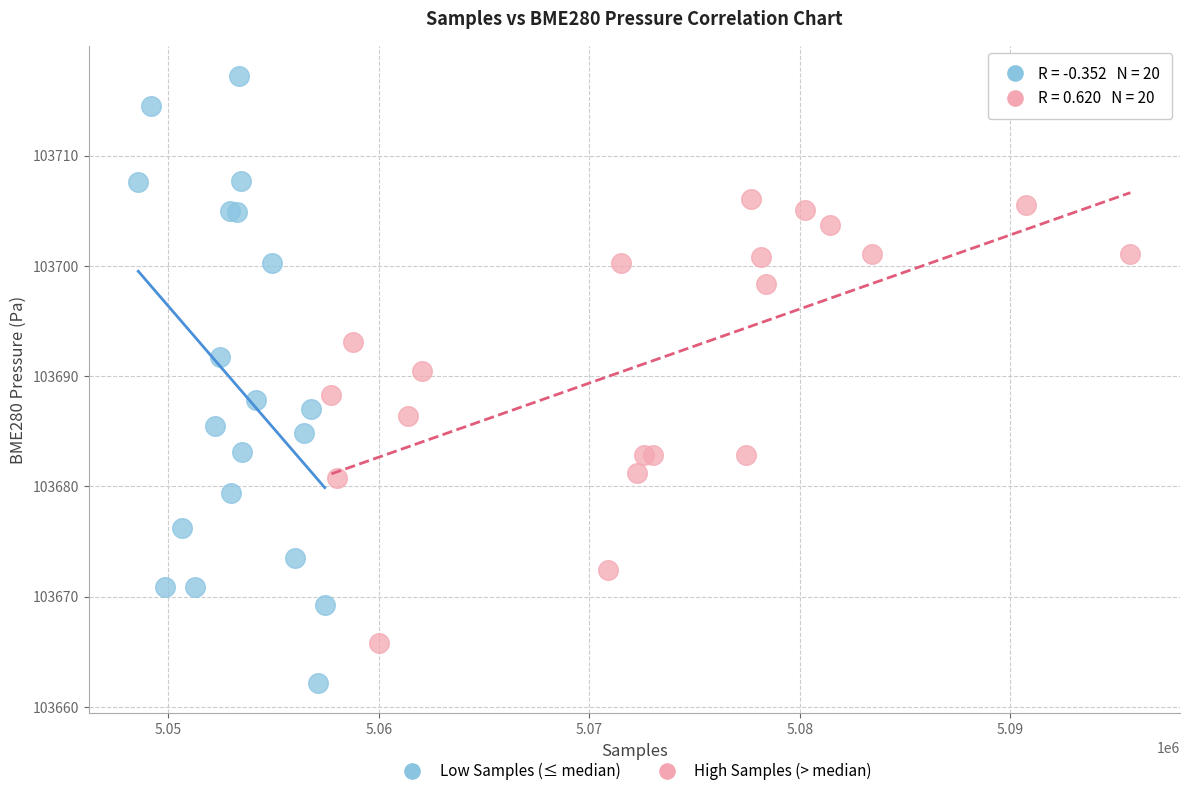

Which series has the widest spread of Y values?

Low Samples (≤ median)